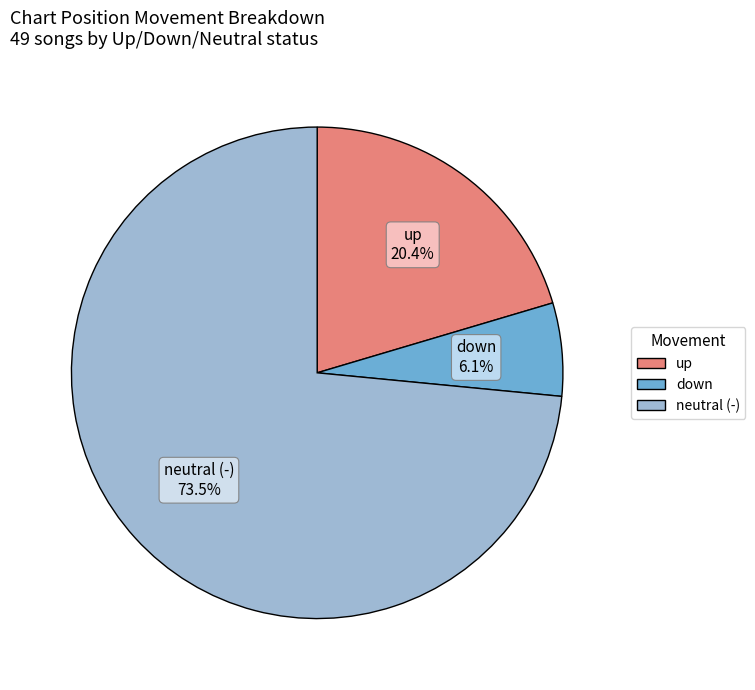

Count the number of slices in the pie.

3